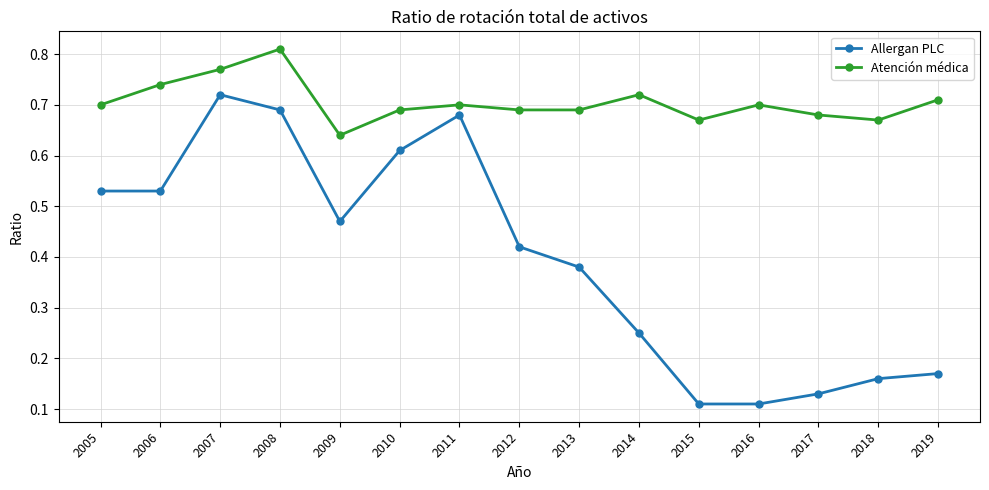

Count the Allergan PLC values in the range 0 to 1.

15